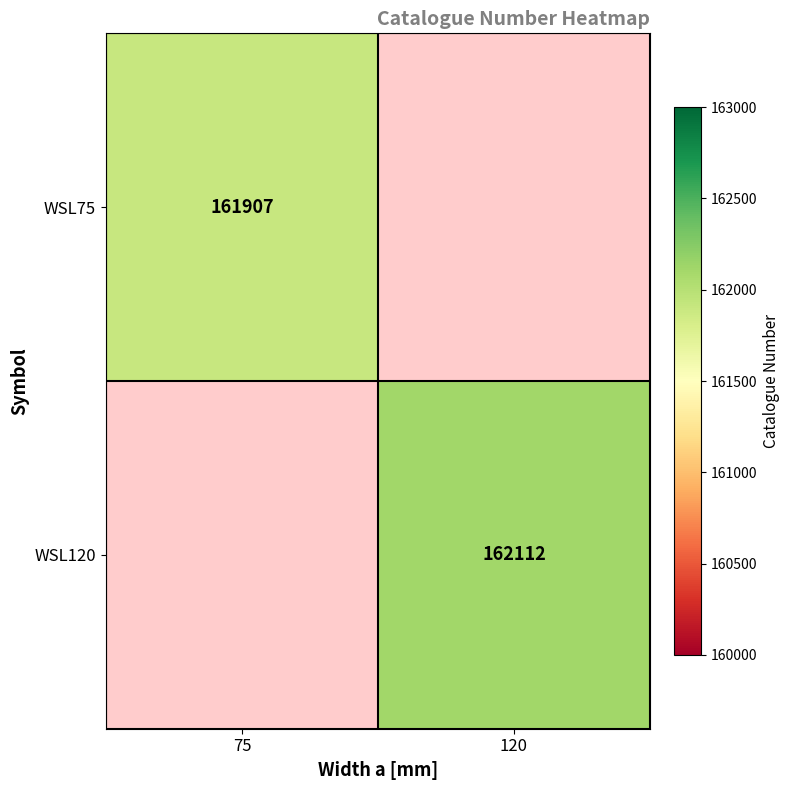

The WSL75 series shows 214453.4 at 75. True or false?

False